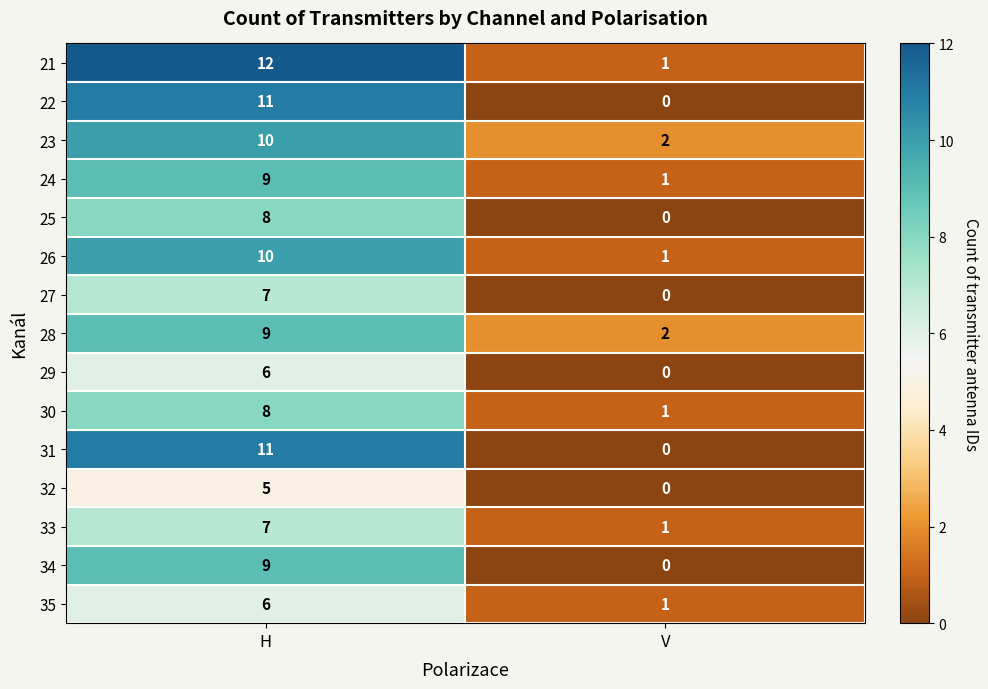

Is it true that 28 equals 2 at V?

True